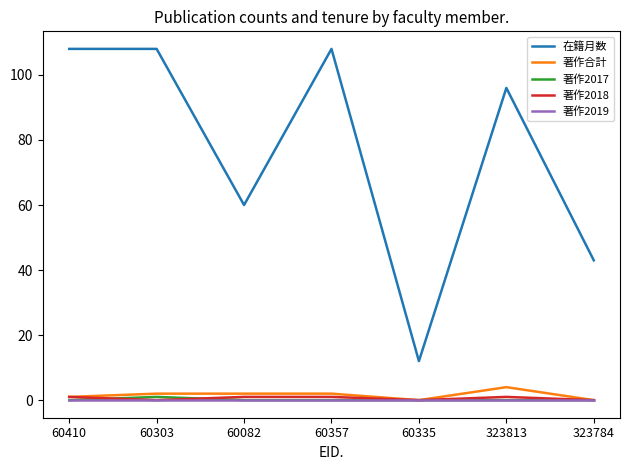

True or false: 著作2018 and 在籍月数 intersect in this chart.

False